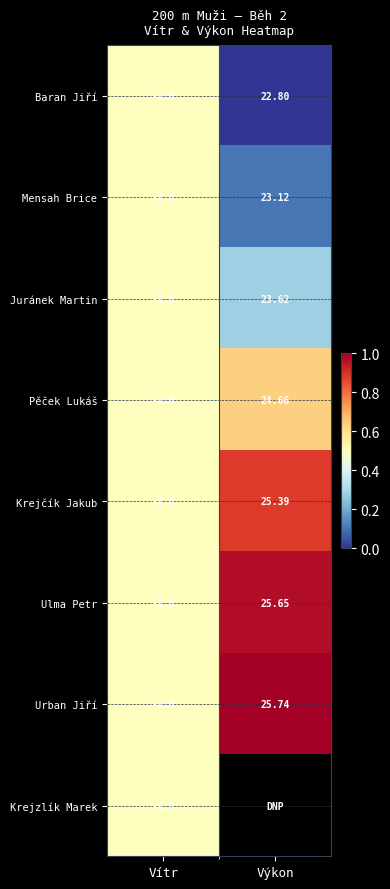

At how many categories does at least one series exceed 0?

2